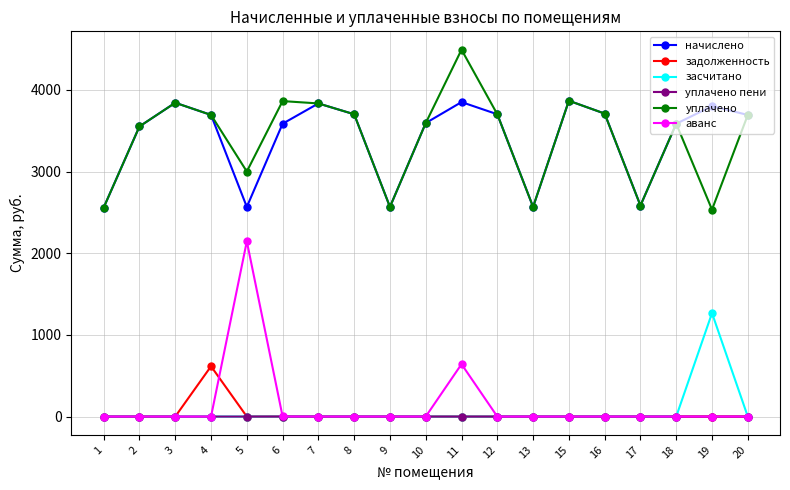

How many series are shown in this chart?

6